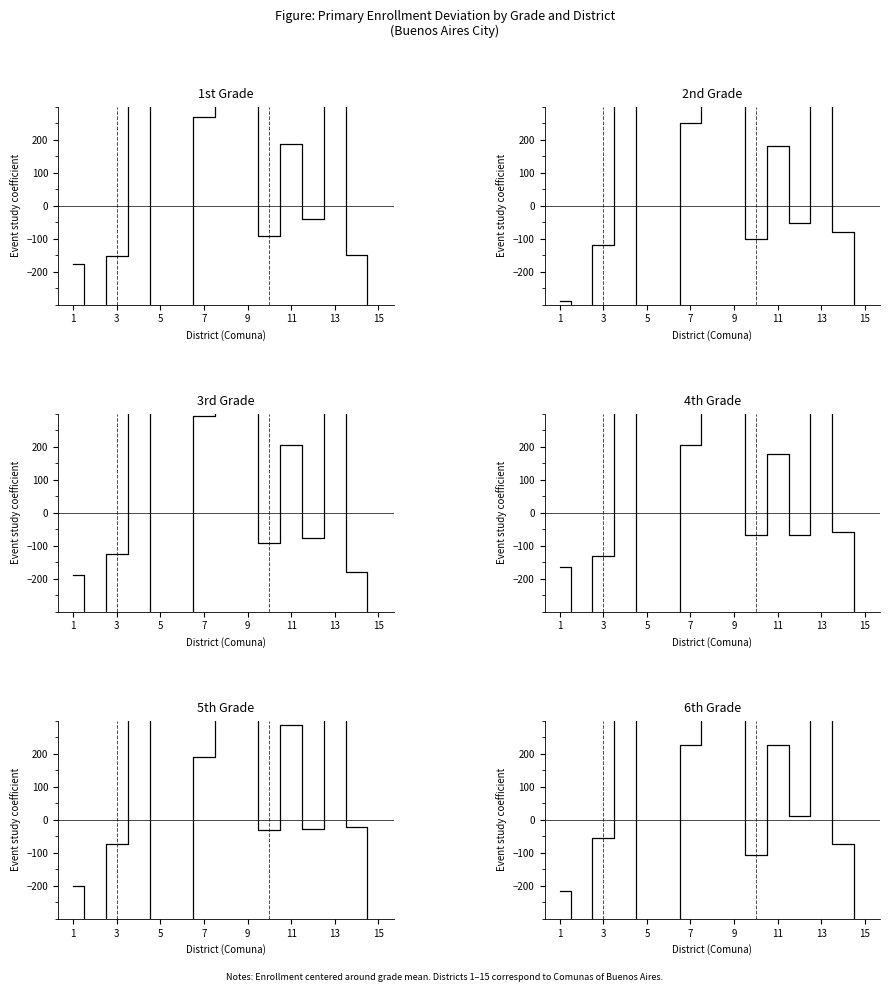

Is the value of 5th Grade at 11 greater than the value of 6th Grade at 3?

Yes